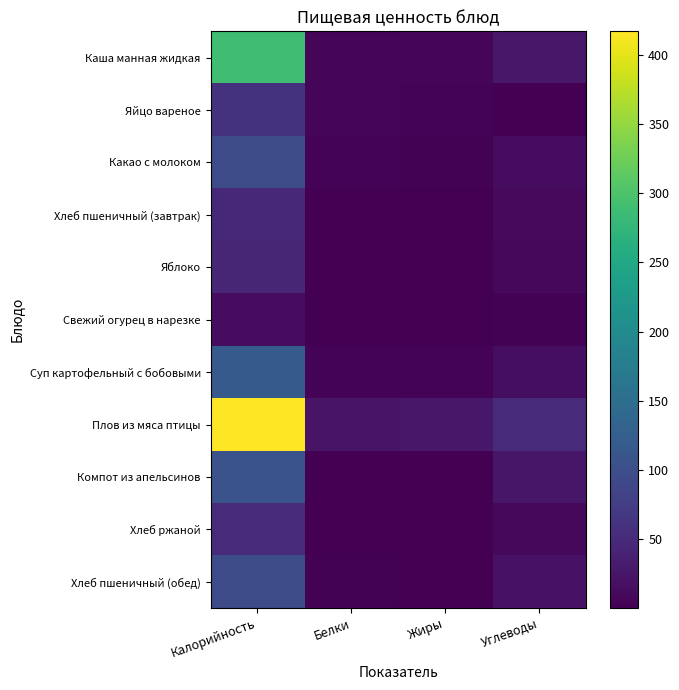

Which has a higher value, Жиры or Калорийность?

Калорийность